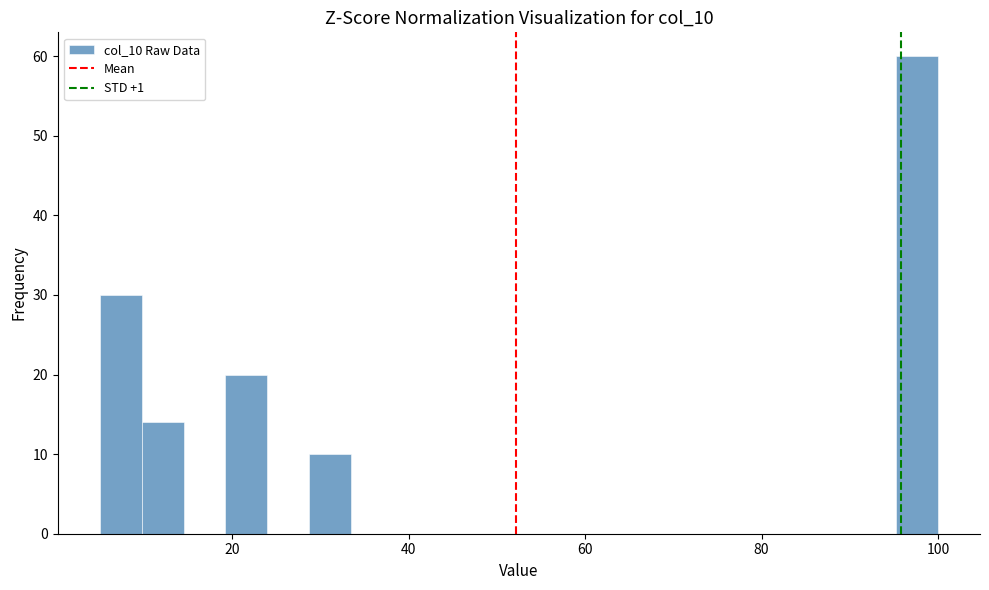

Read against the x-axis, roughly where is the centre of the tallest bar?

98